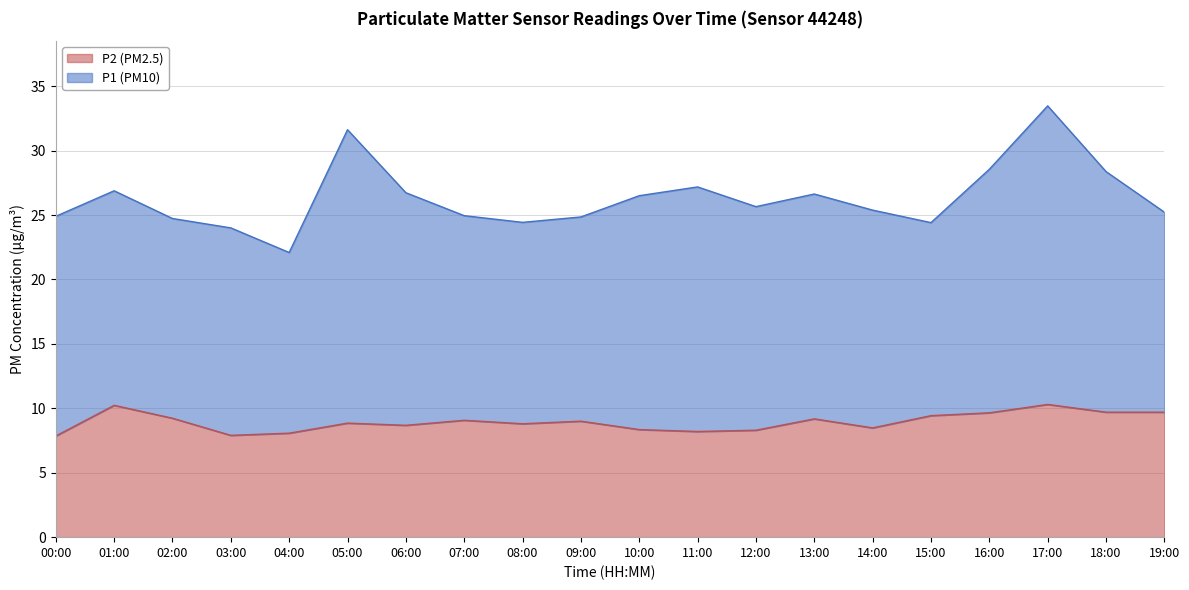

How many lines are shown in the chart?

2